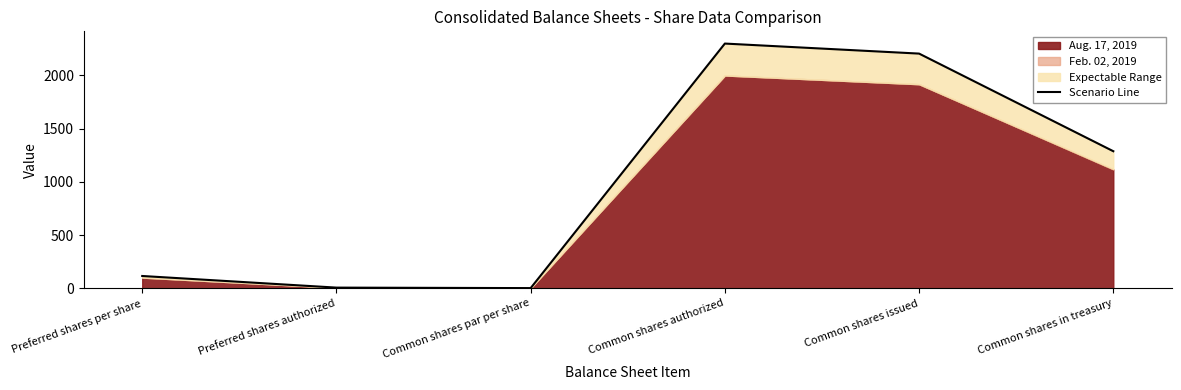

Where is the first local maximum?

Common shares authorized